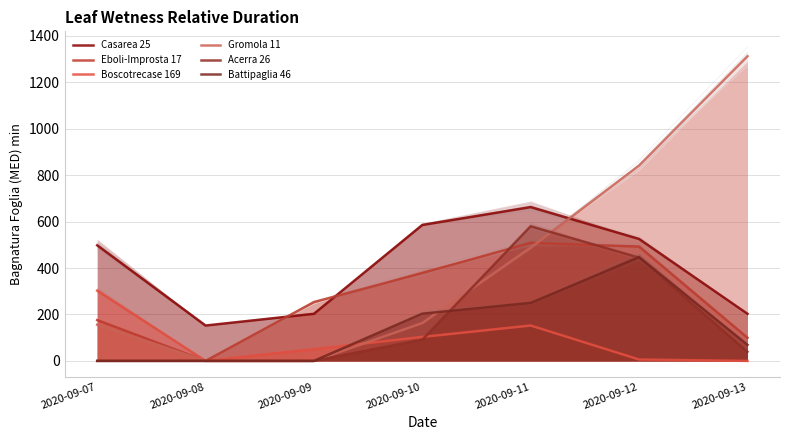

Does the chart display data point markers on the line(s)?

No